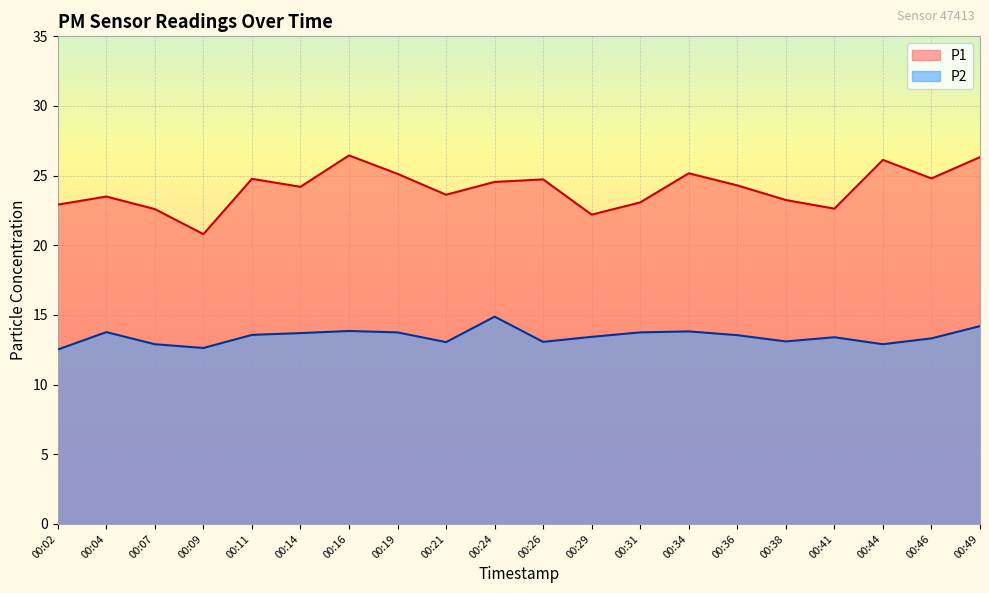

How many data points in P1 are less than 24?

9